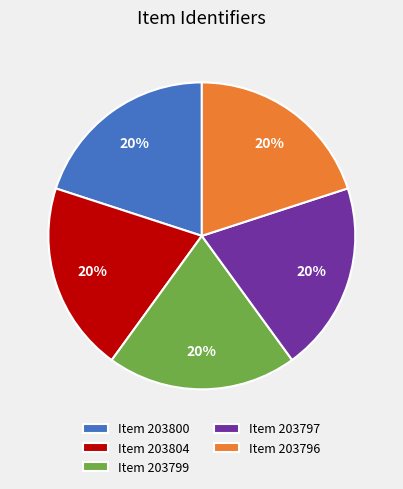

To the nearest percent, what portion does Item 203799 represent?

20%